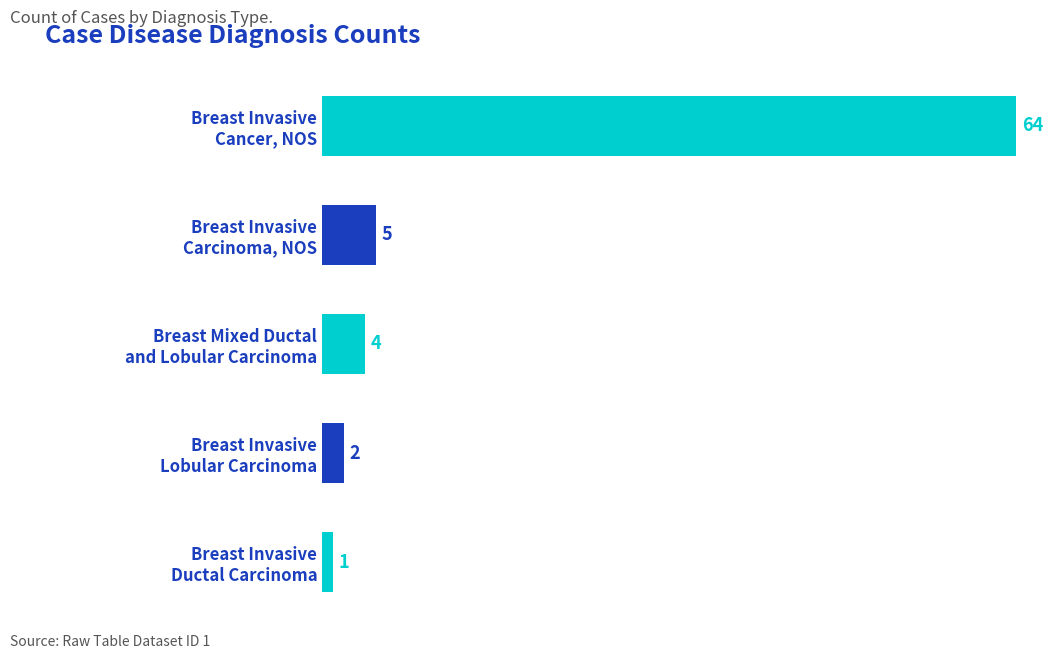

What is the difference between the second highest and minimum values?

4